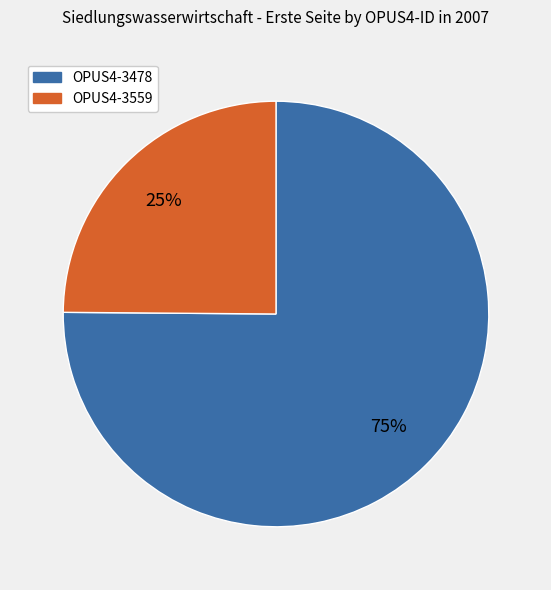

Rank the categories by value from highest to lowest.

OPUS4-3478, OPUS4-3559